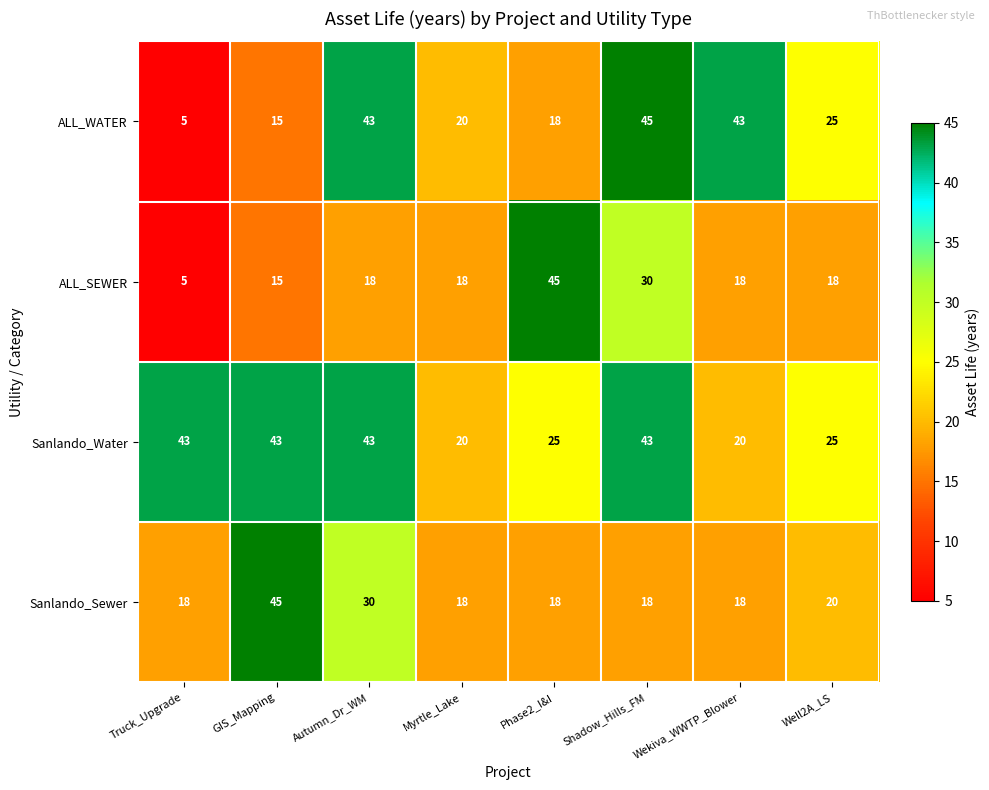

What is the highest value of the ALL_WATER series?

45